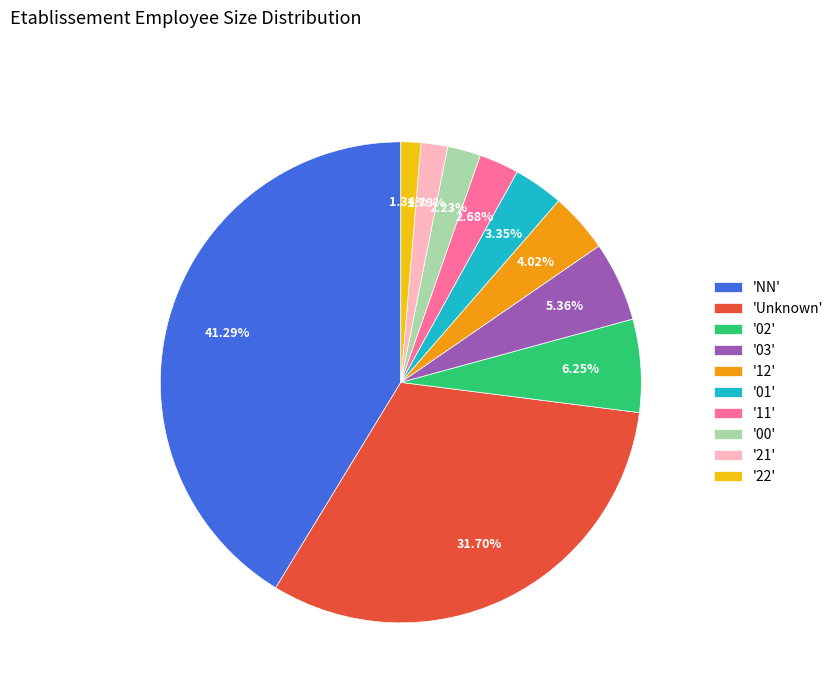

Is there a majority slice in this chart?

No